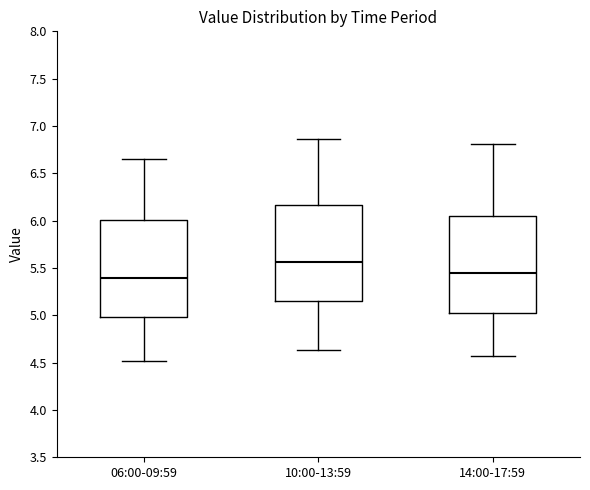

Reading left to right, transcribe this box plot: for each box, give where its median line is, the range the box spans, and where its two whiskers end, as read against the y-axis. The values are not printed on the chart, so give them approximately, as read against the axis.

06:00-09:59: median 5.40, box 5.00 to 6.00, whiskers 4.50 to 6.65
10:00-13:59: median 5.55, box 5.15 to 6.15, whiskers 4.65 to 6.85
14:00-17:59: median 5.45, box 5.05 to 6.05, whiskers 4.55 to 6.80